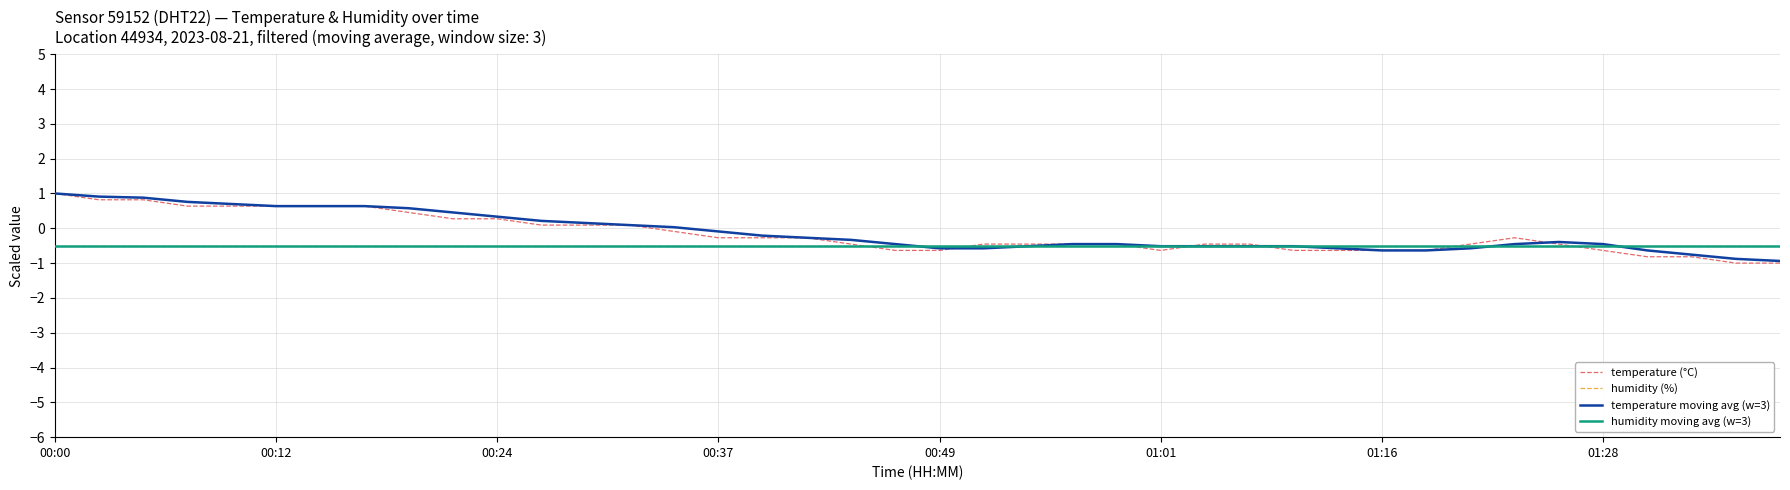

Where does the temperature (°C) series first go above 0?

00:00